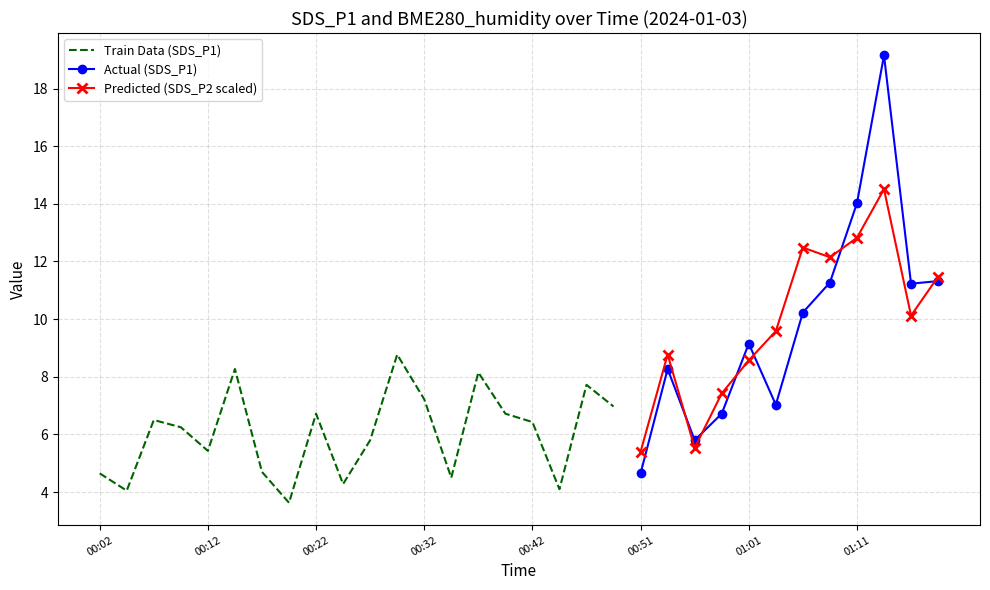

How many interior local peaks does the SDS_P1 series have?

3